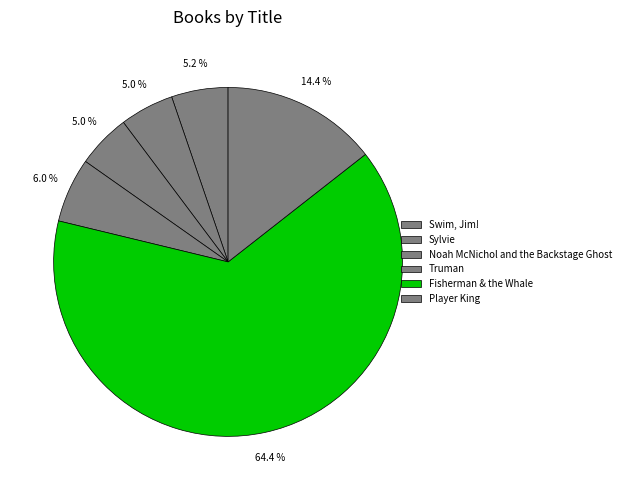

True or false: Fisherman & the Whale accounts for 75% of the total.

False